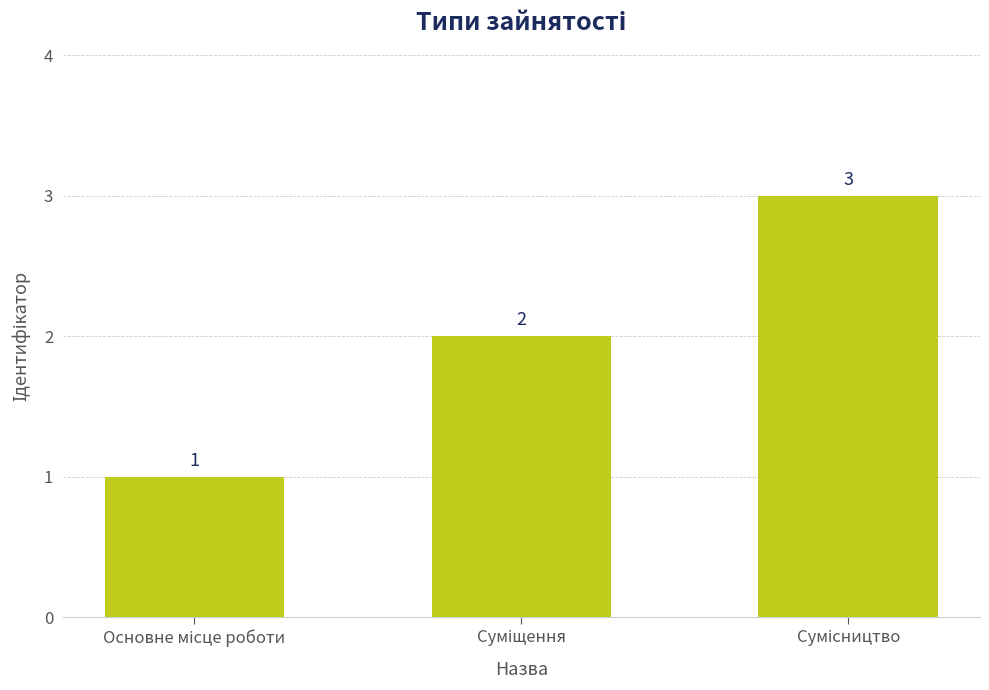

What is the greatest value displayed?

3